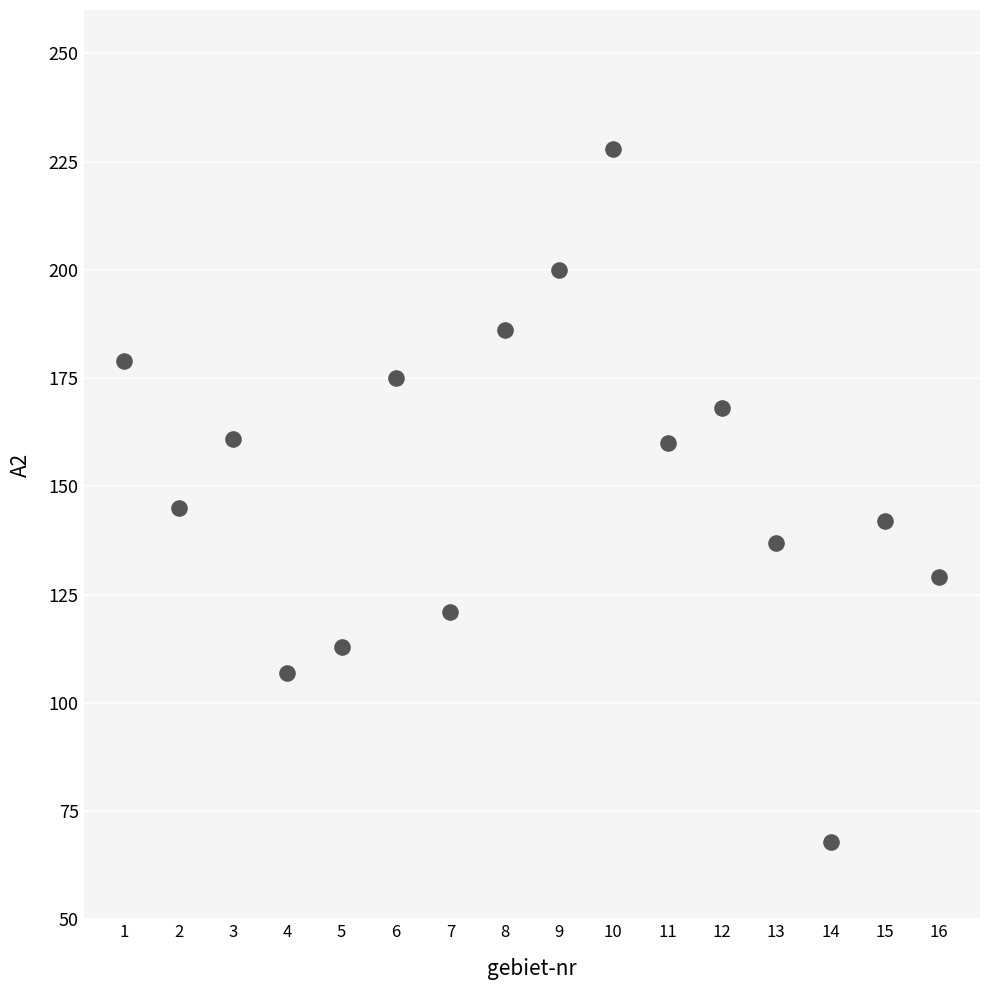

What is the range of X values (max minus min)?

15